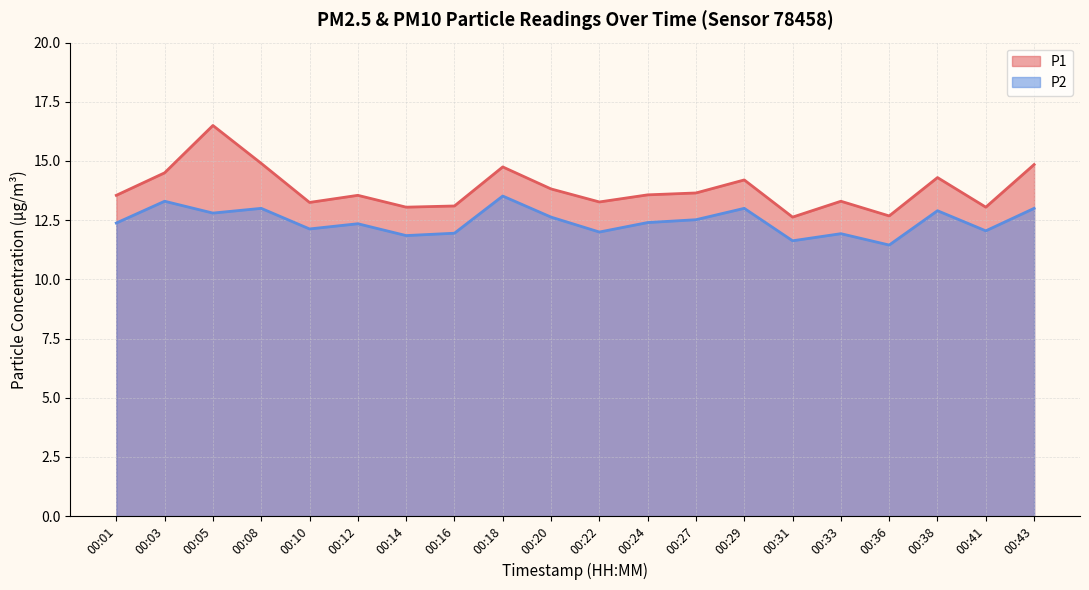

Reading left to right, extract all data points from this chart.

P1: 13.6	14.5	16.5	14.9	13.2	13.6	13.1	13.1	14.8	13.8	13.3	13.6	13.7	14.2	12.6	13.3	12.7	14.3	13.1	14.8
P2: 12.4	13.3	12.8	13.0	12.1	12.3	11.8	11.9	13.5	12.6	12.0	12.4	12.5	13.0	11.6	11.9	11.4	12.9	12.1	13.0